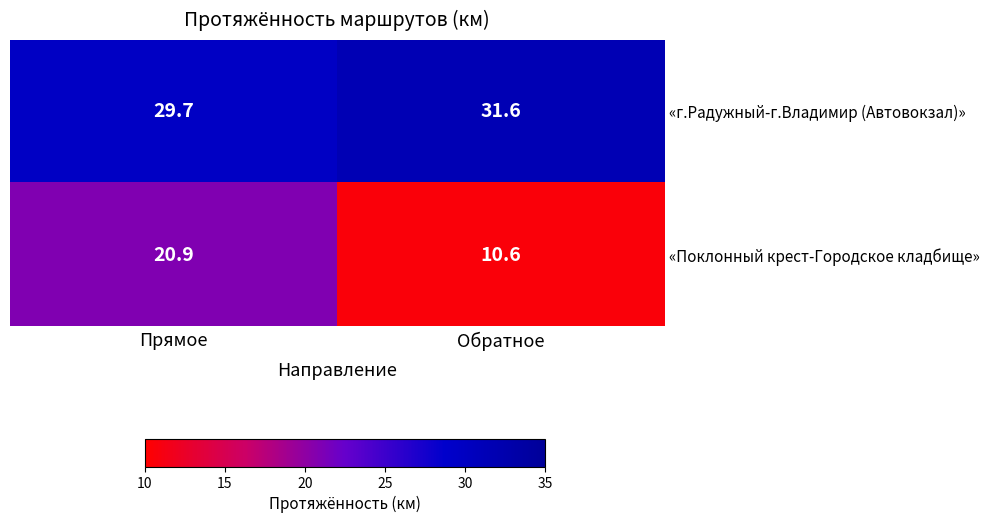

Reading left to right, extract all data points from this chart.

«г.Радужный-г.Владимир (Автовокзал)»: 29.7	31.6
«Поклонный крест-Городское кладбище»: 20.9	10.6